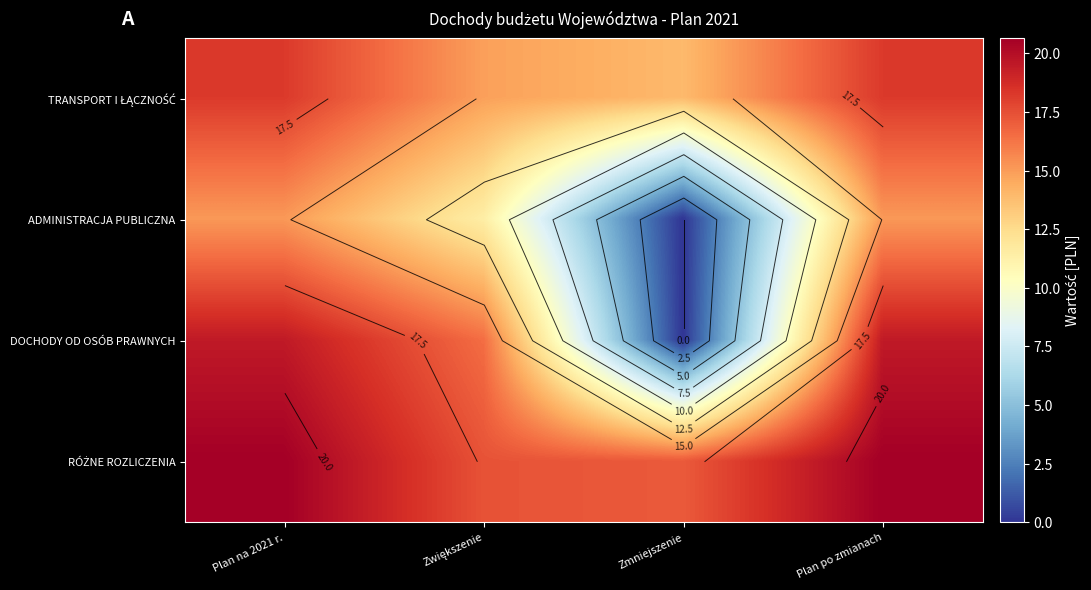

What is the highest value of the DOCHODY OD OSÓB PRAWNYCH series?

19.5